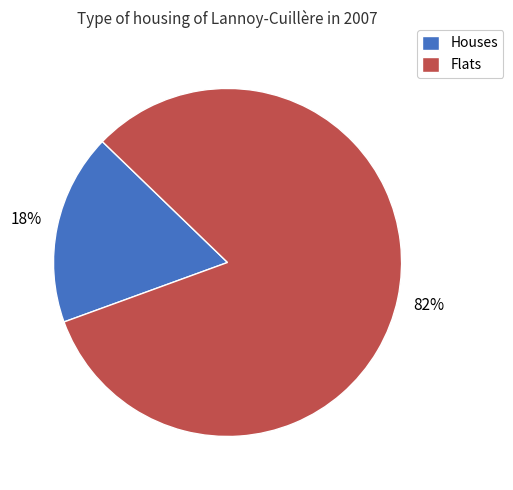

Does Flats account for over 50% of the chart?

Yes